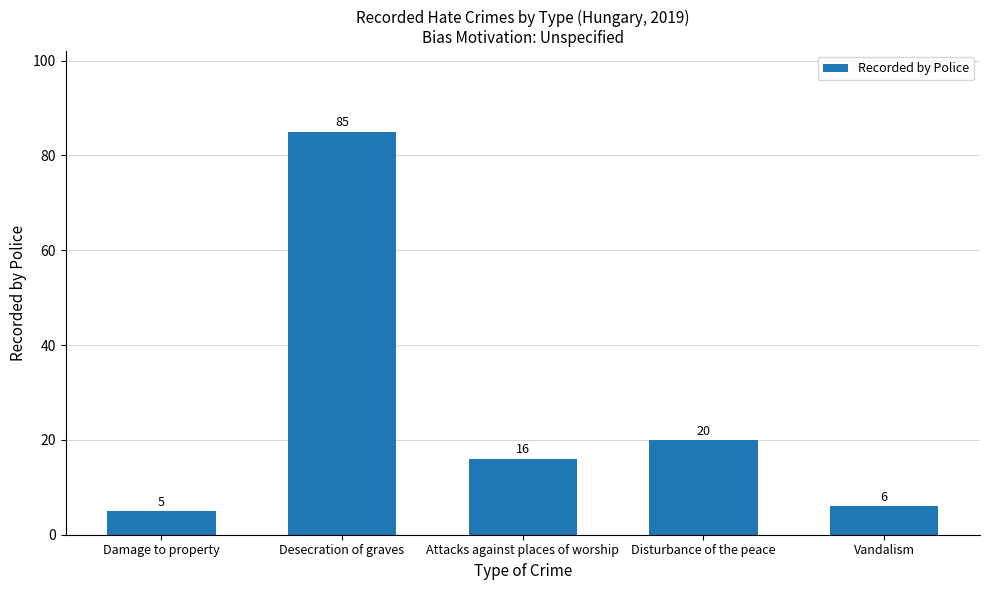

What is the difference between the maximum and minimum values?

80